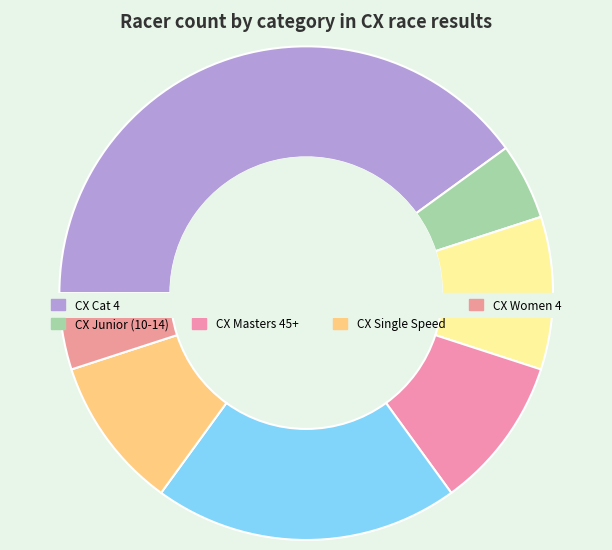

True or false: CX Masters 45+ accounts for 10% of the total.

True